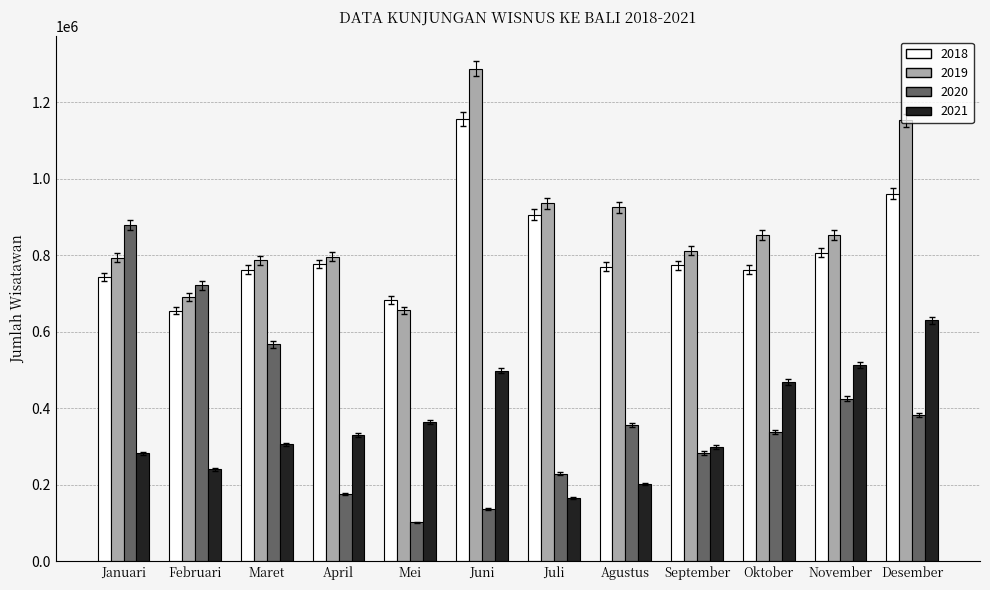

What is the difference between the second highest and minimum values in the 2021 series?

346764